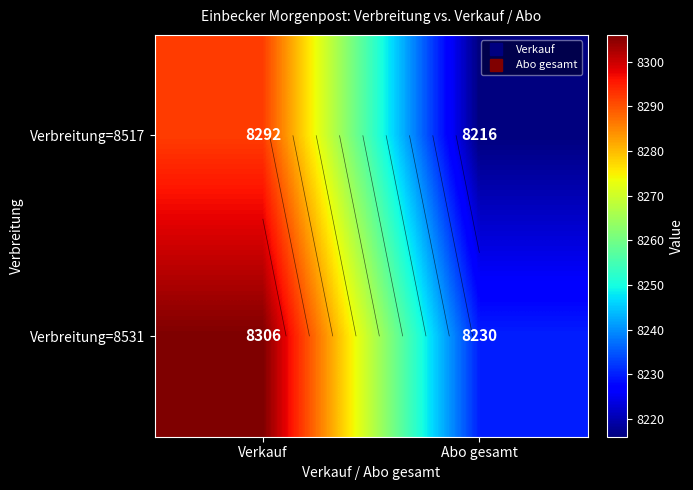

What is the sum of all Verbreitung=8517 values?

16508